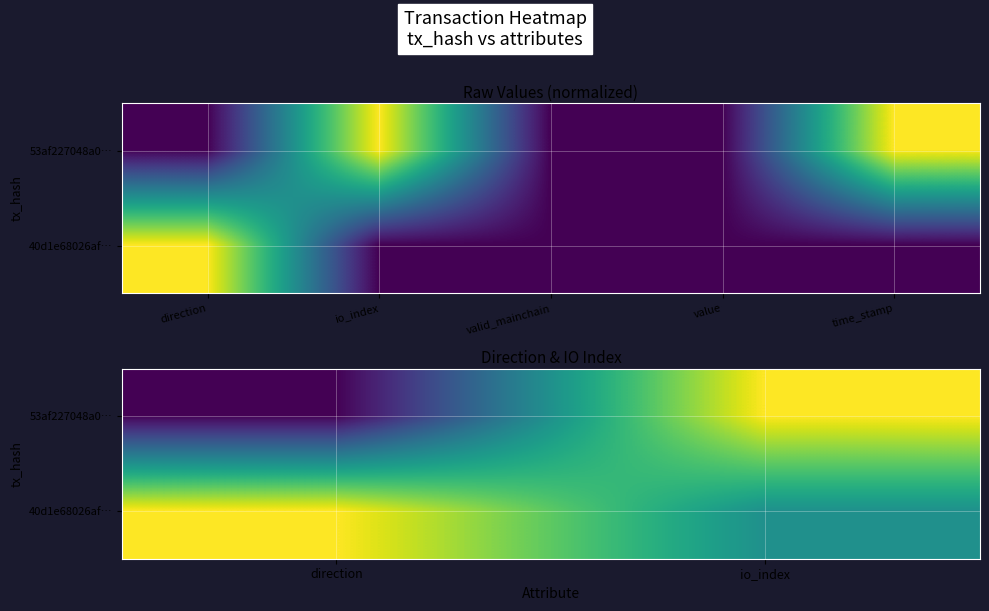

How many data points does each series have?

2